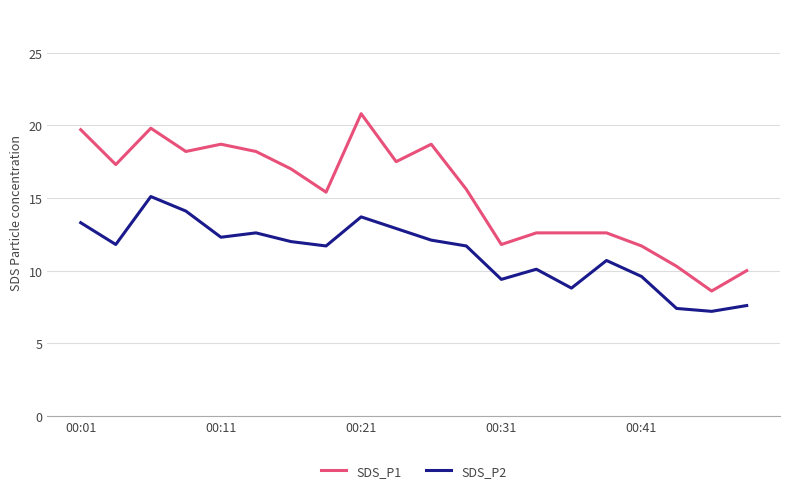

Does the chart have visible grid lines?

Yes